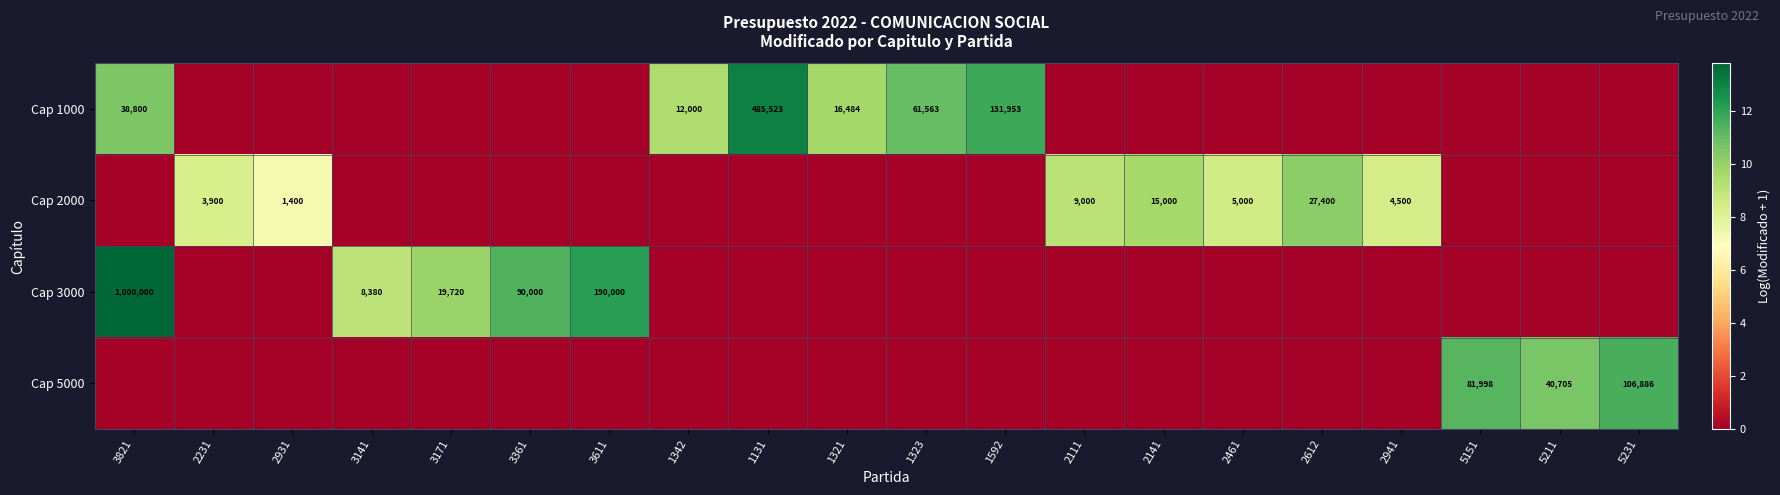

Is it true that Cap 1000 equals 105742 at 1323?

False